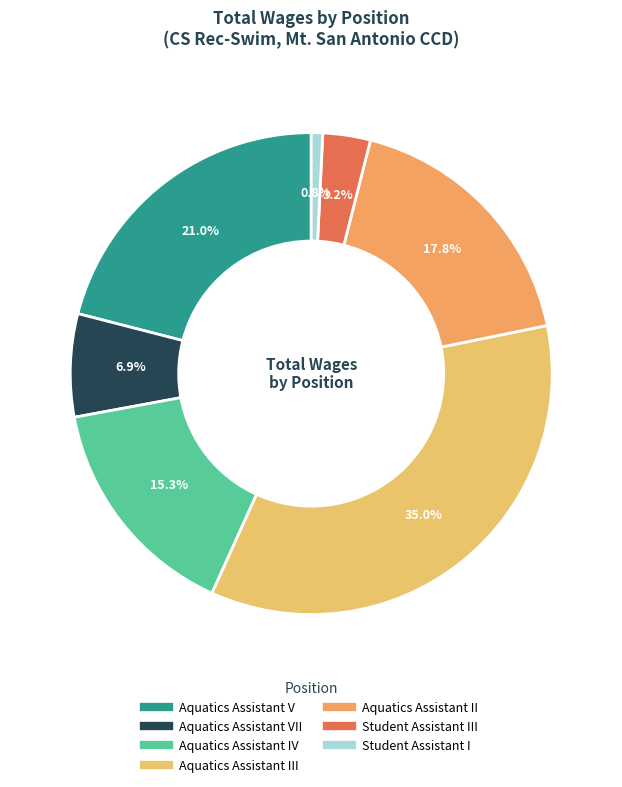

Rank the categories by value from highest to lowest.

Aquatics Assistant III, Aquatics Assistant V, Aquatics Assistant II, Aquatics Assistant IV, Aquatics Assistant VII, Student Assistant III, Student Assistant I